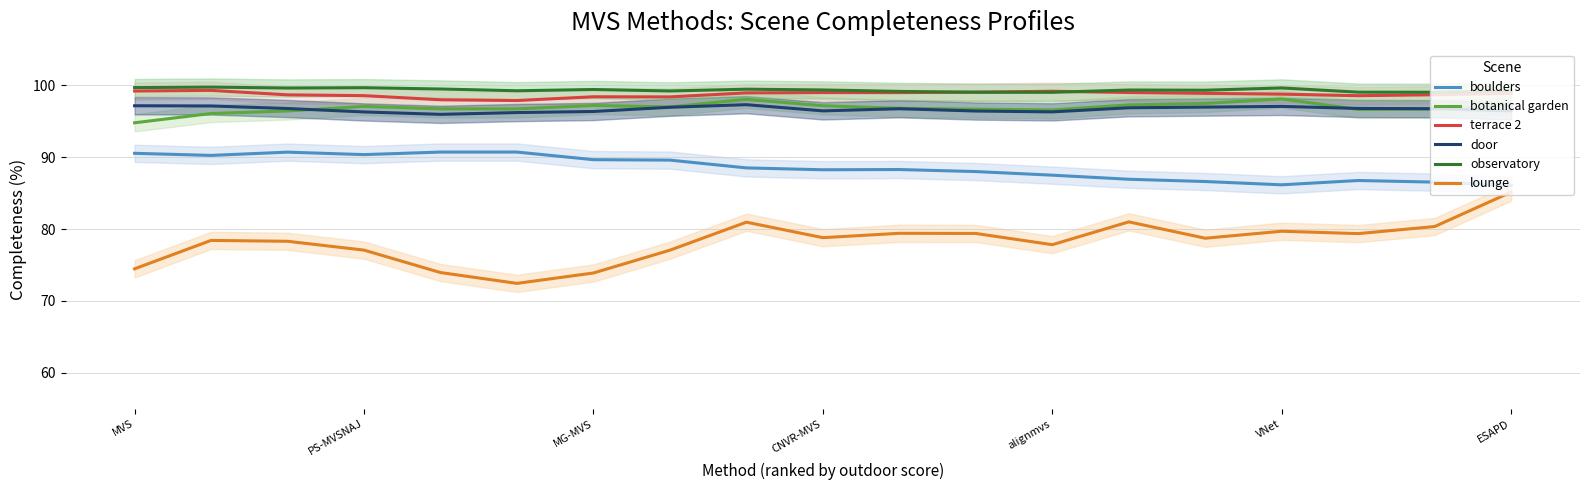

True or false: observatory has a value of 131.5 at VNet.

False